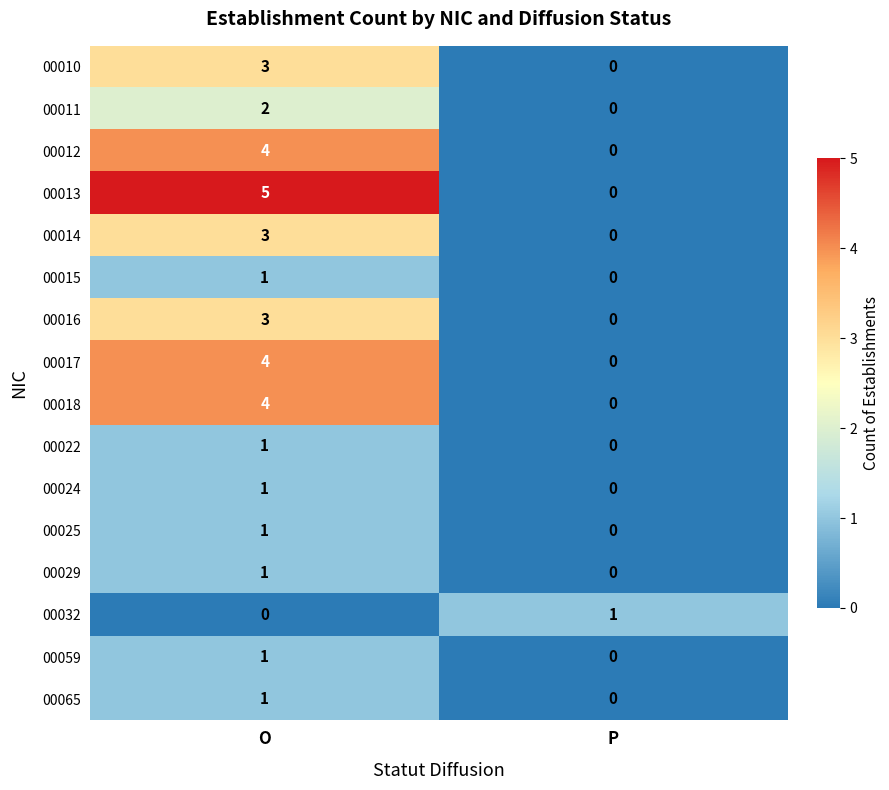

Count the number of data series in this chart.

16